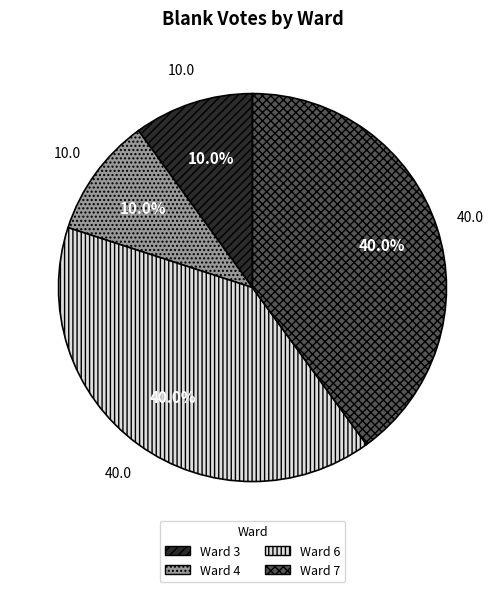

Is there any slice that represents more than half of the pie?

No